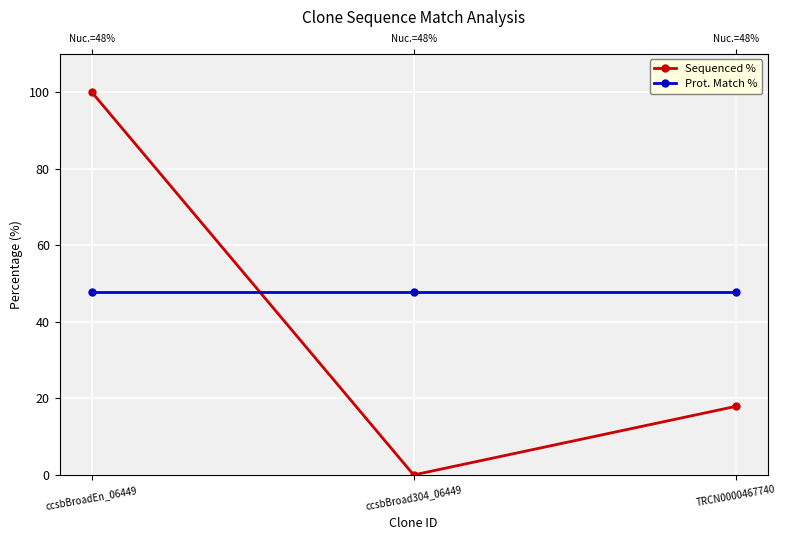

At which label is Sequenced % closest to 50?

TRCN0000467740